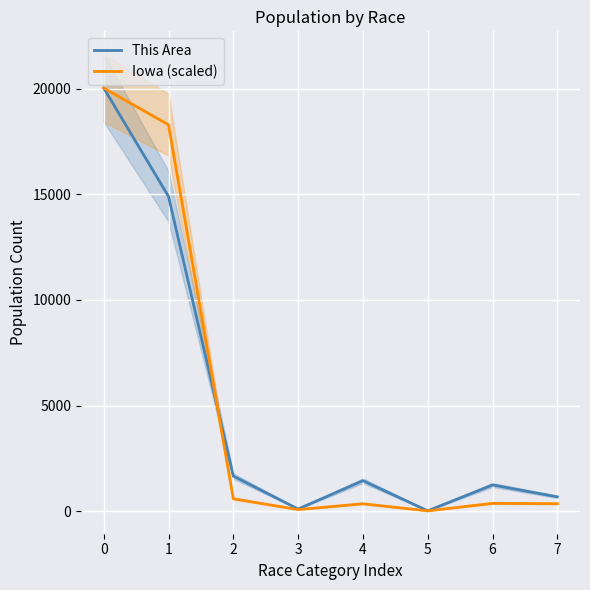

Which series has the widest spread of values?

Iowa (scaled)